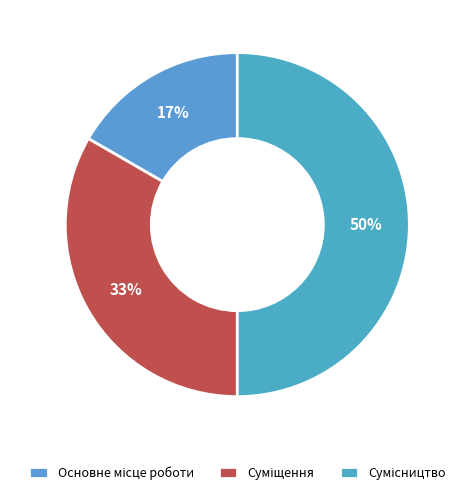

Count the number of slices in the pie.

3